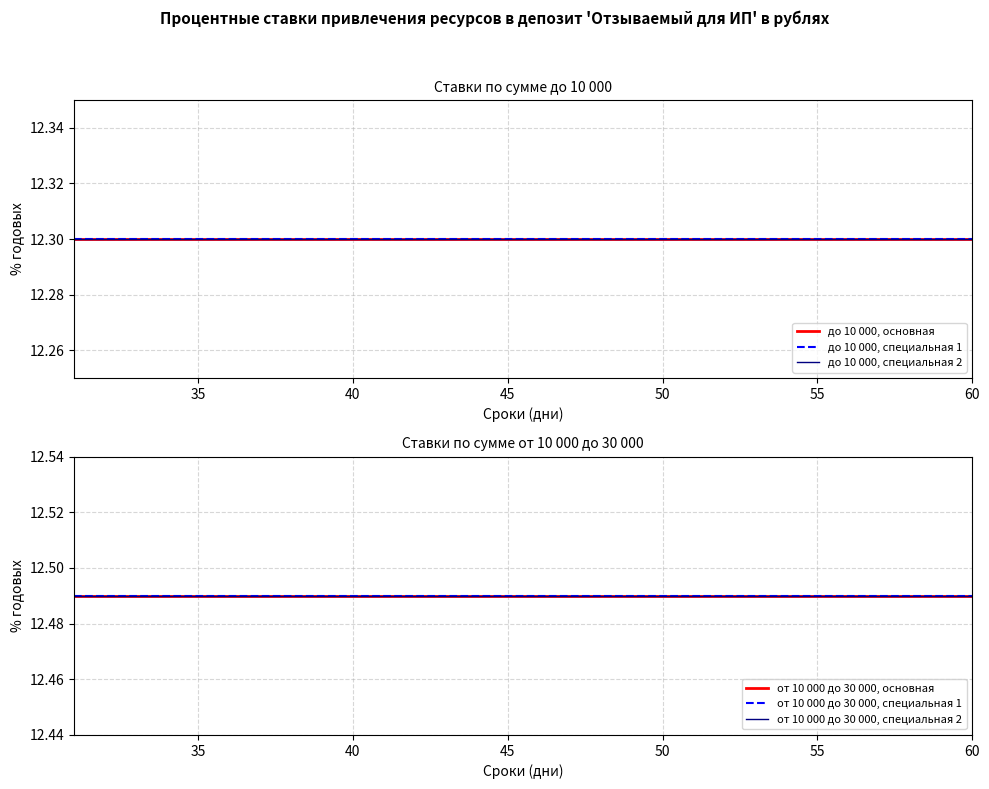

What are all the series names shown in the legend?

до 10 000, основная, до 10 000, специальная 1, до 10 000, специальная 2, от 10 000 до 30 000, основная, от 10 000 до 30 000, специальная 1, от 10 000 до 30 000, специальная 2